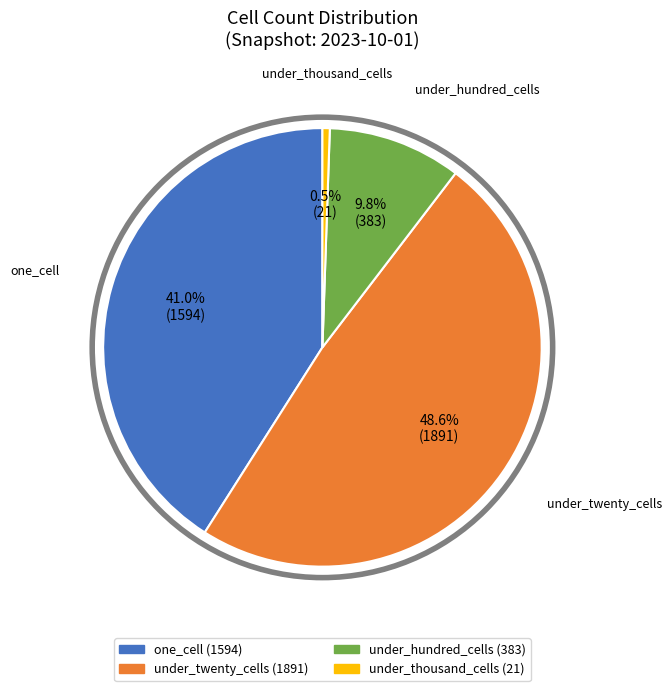

Does any single category account for the majority?

No